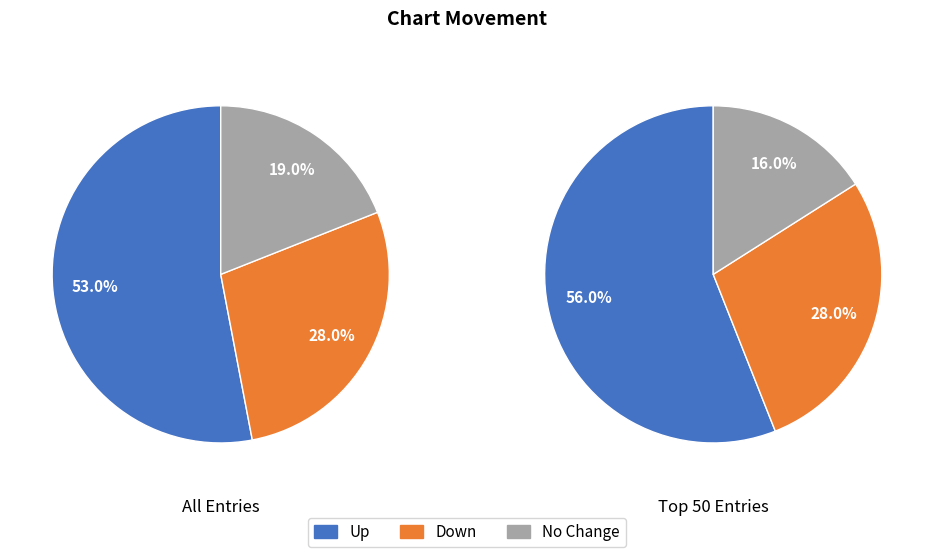

What is the largest slice in the pie chart?

up